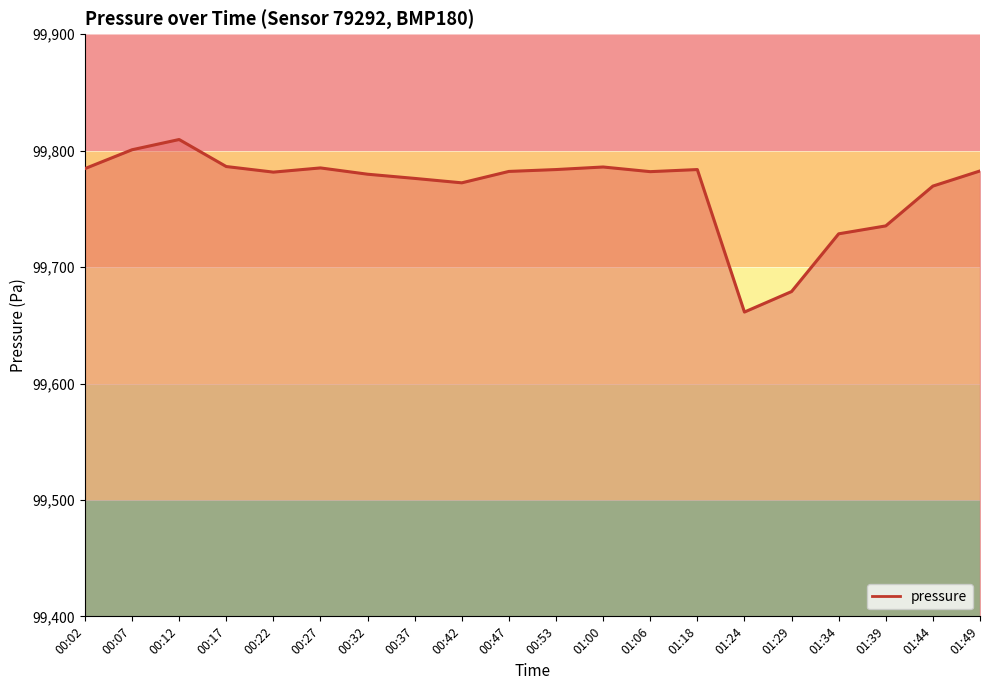

What is the minimum value shown in the chart?

99661.4